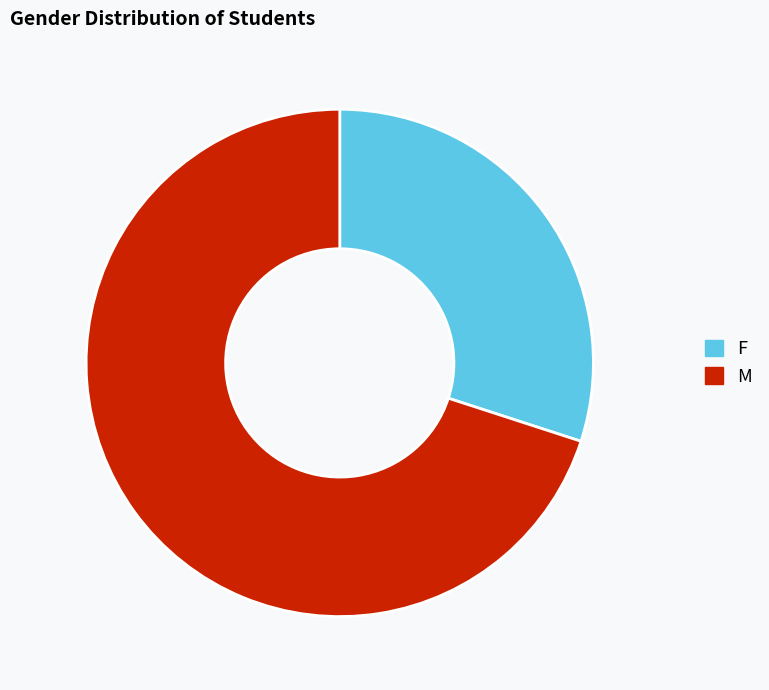

Which category has the biggest portion of the pie?

M